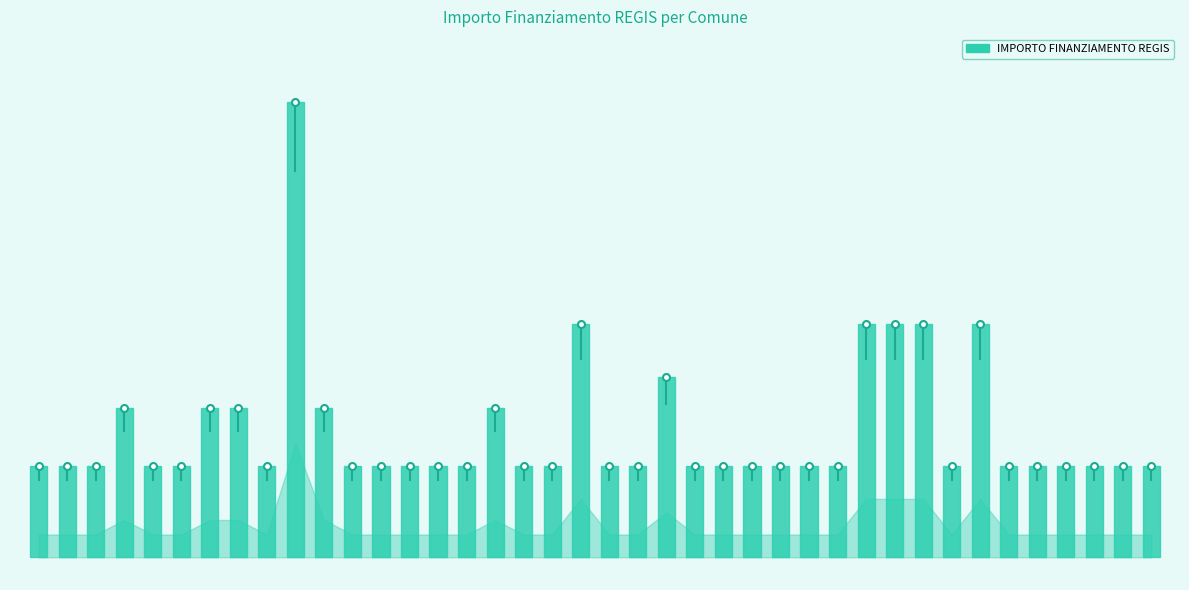

What is the approximate value at 0?

0.2